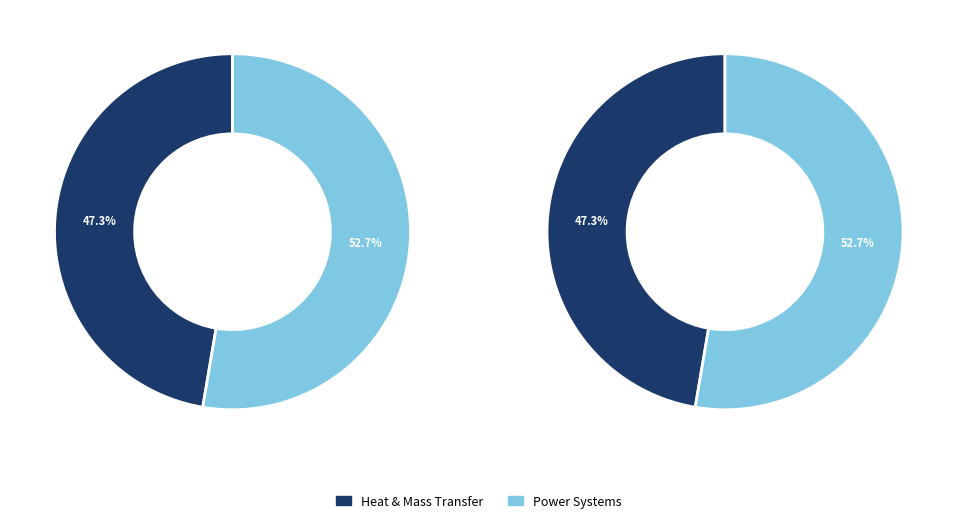

What percentage is the WSEAS Transactions on Power Systems (Rank 2) slice, to the nearest percent?

53%